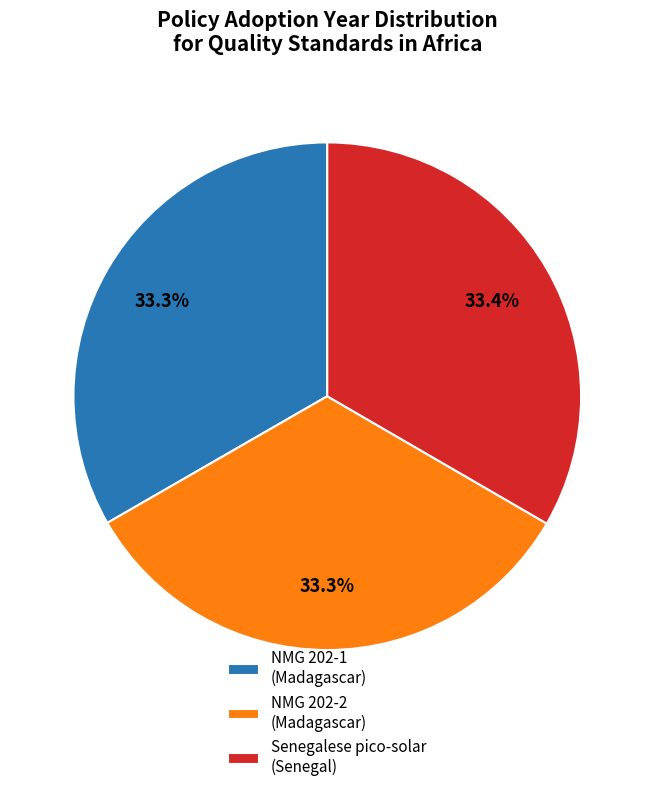

Does any single category account for the majority?

No